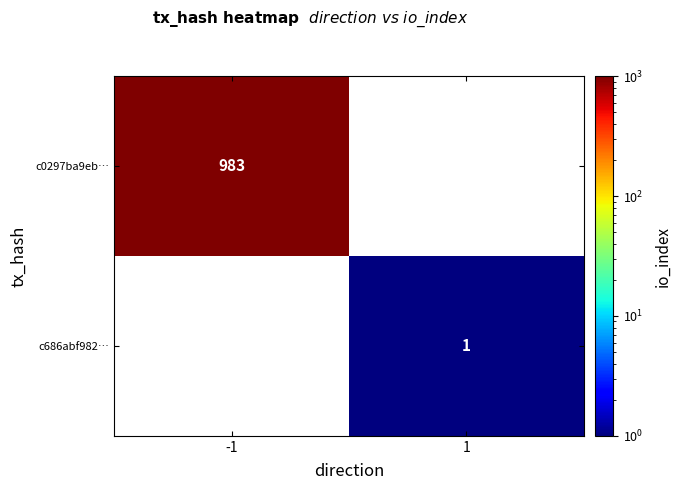

At how many categories does at least one series exceed 961?

1